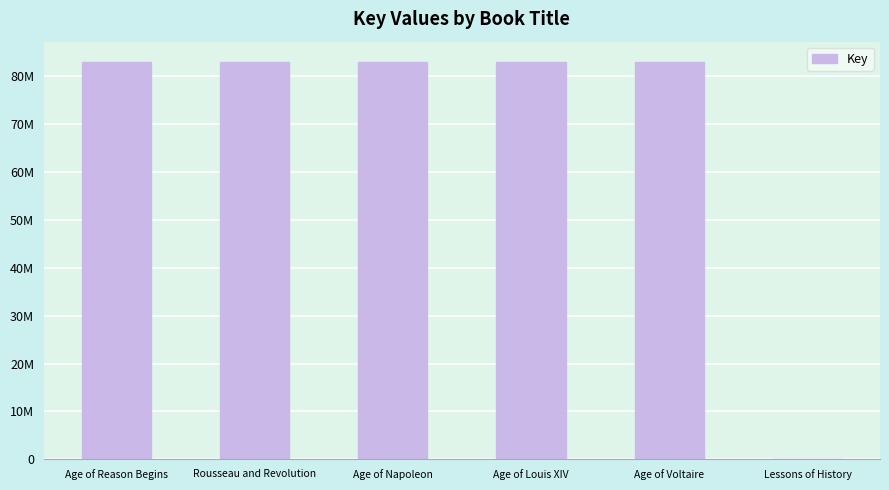

Rank the categories by value from lowest to highest.

Lessons of History, Age of Reason Begins, Age of Louis XIV, Age of Voltaire, Rousseau and Revolution, Age of Napoleon